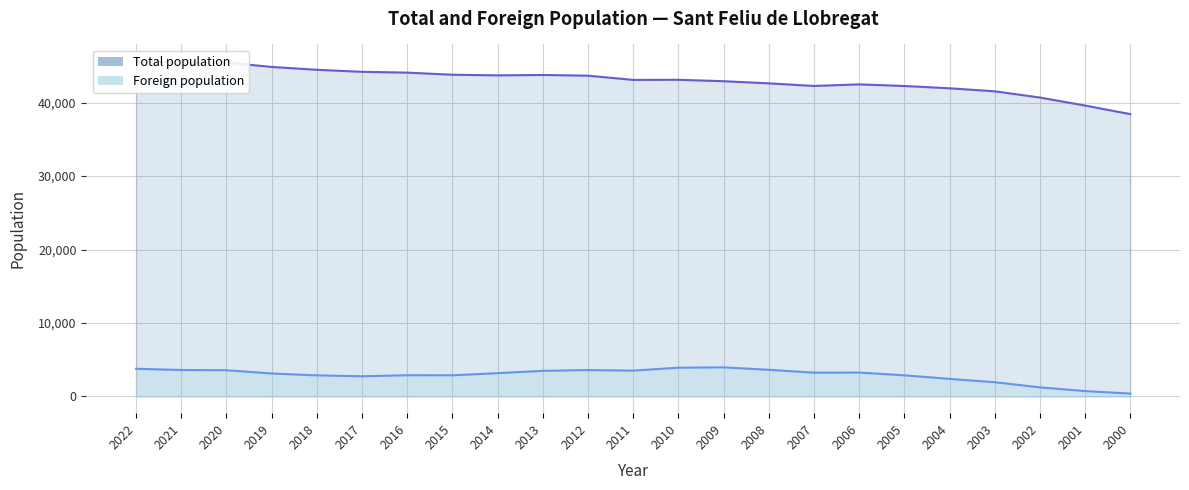

How many lines are shown in the chart?

2